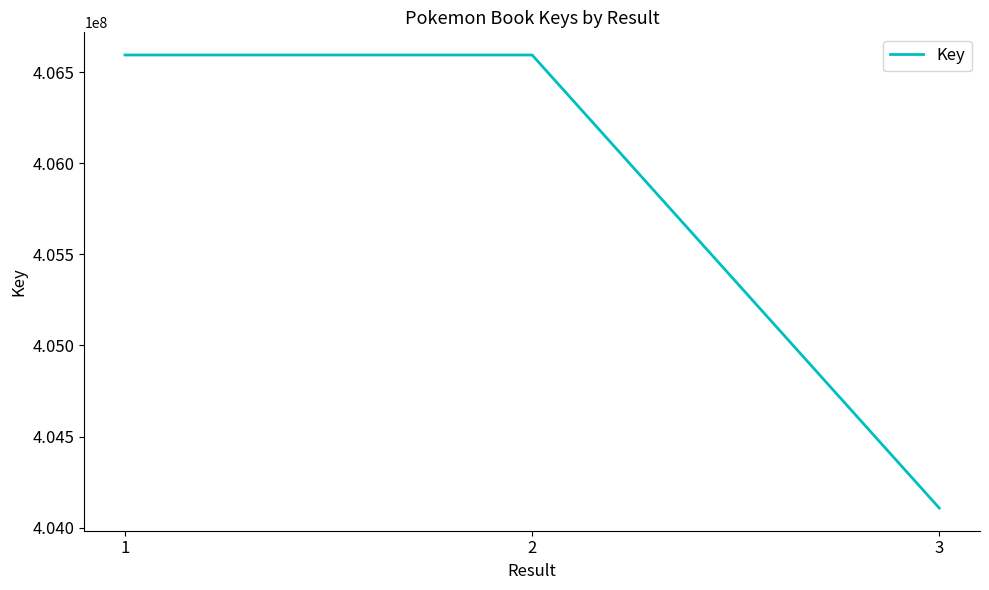

How many values are below 406593372?

1